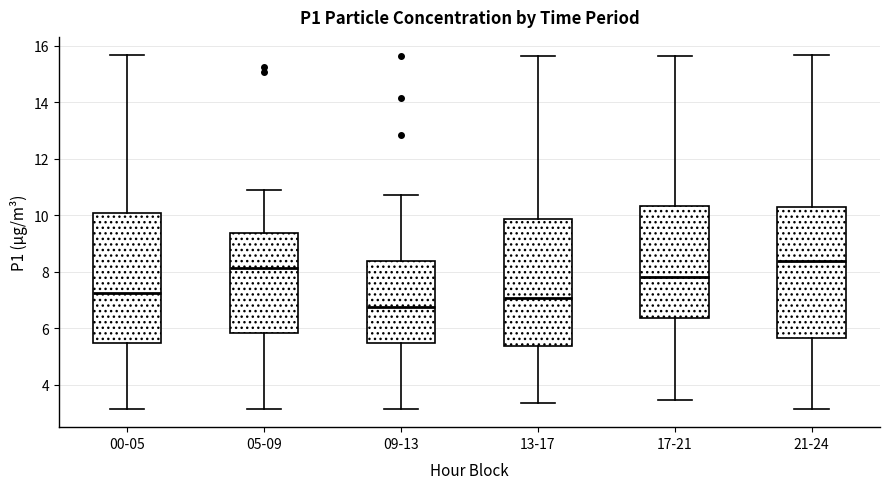

Where does the upper whisker of the box for 13-17 end on the y-axis? The values are not printed on the chart, so give them approximately, as read against the axis.

15.6